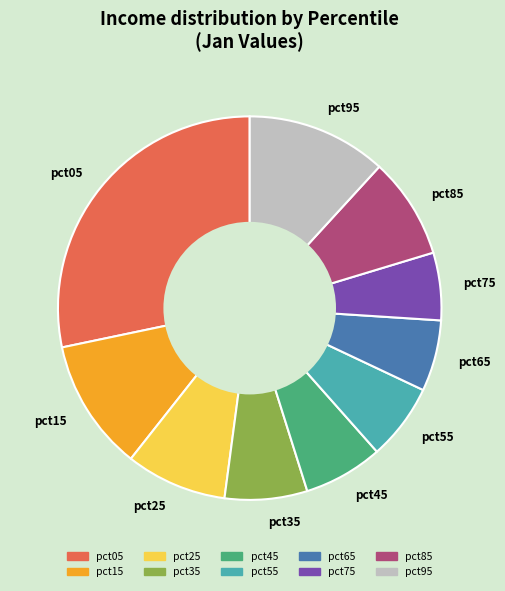

Does any single category account for the majority?

No